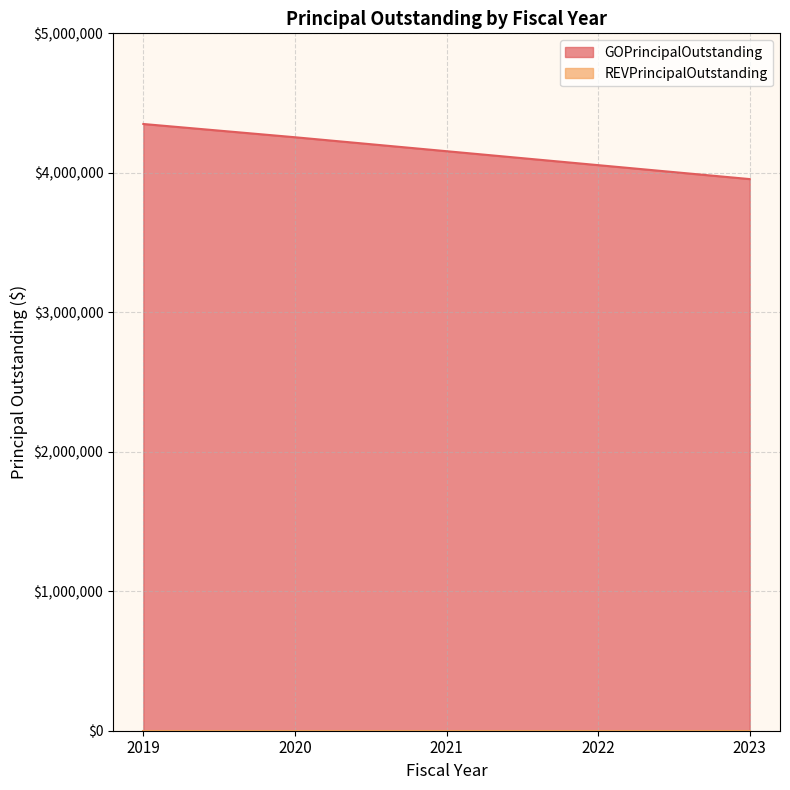

What is the sum of all values?

20770000